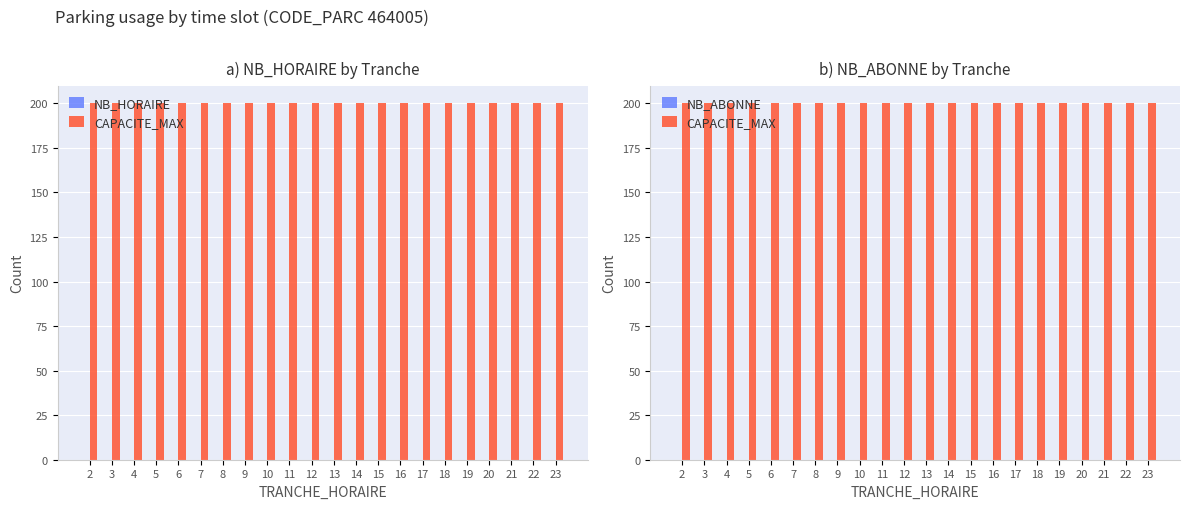

What is the value of the CAPACITE_MAX bar at the 3rd from the left?

200